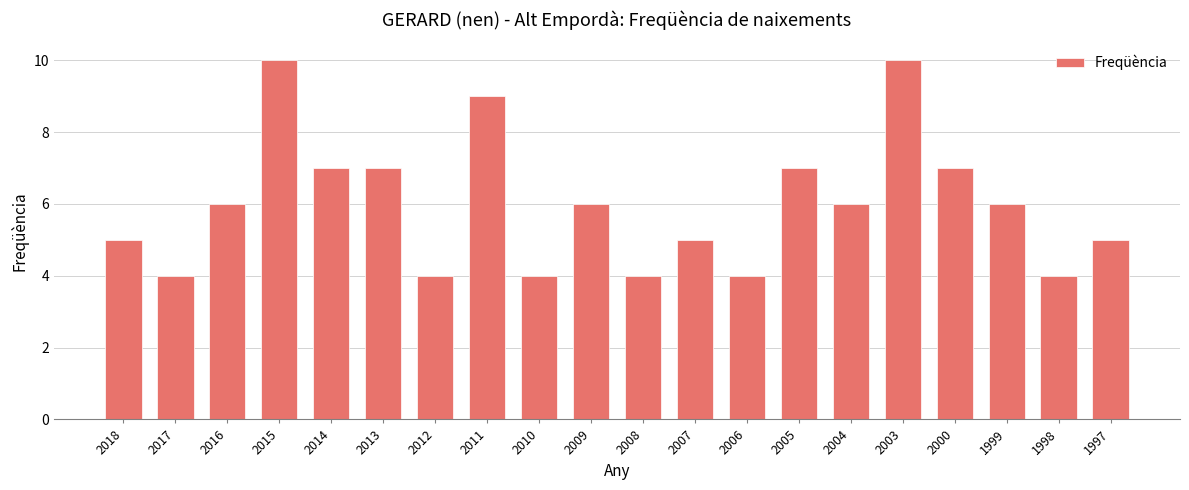

True or false: the data shows 4 at 2017.

True